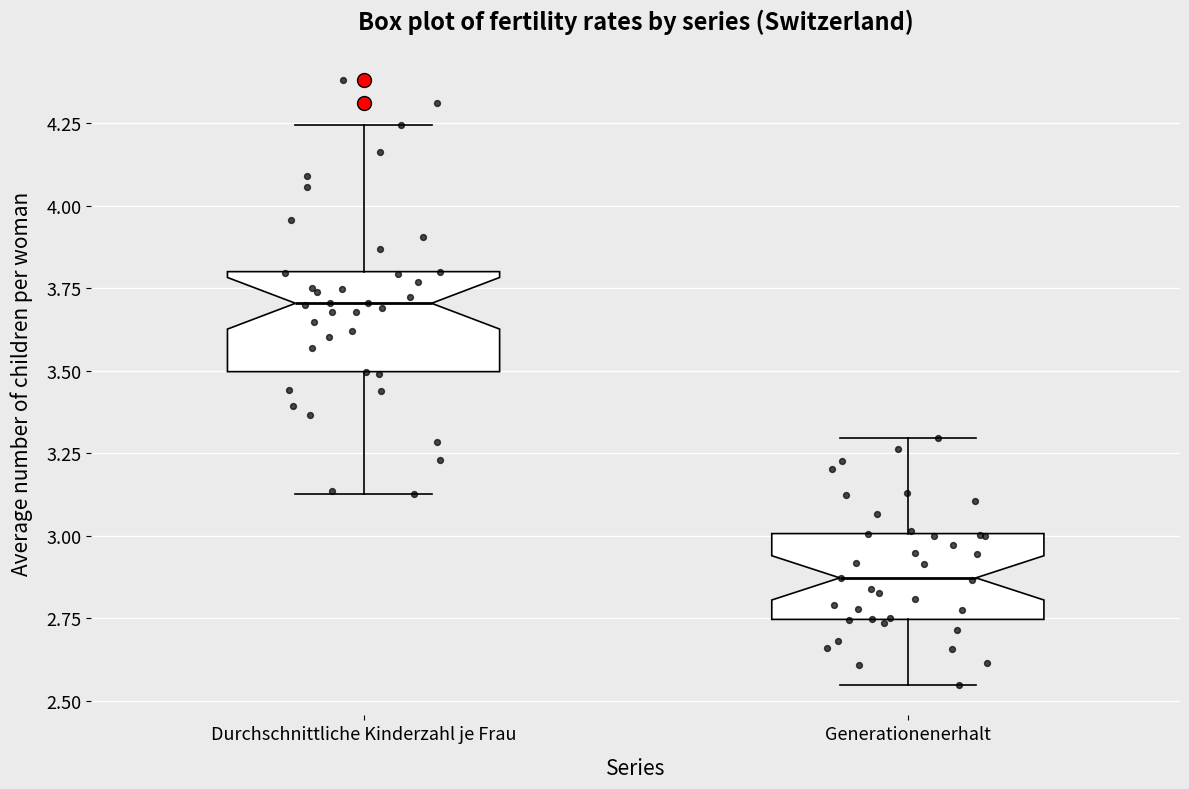

Reading left to right, transcribe this box plot: for each box, give where its median line is, the range the box spans, and where its two whiskers end, as read against the y-axis. The values are not printed on the chart, so give them approximately, as read against the axis.

Durchschnittliche Kinderzahl je Frau: median 3.70, box 3.50 to 3.80, whiskers 3.10 to 4.25
Generationenerhalt: median 2.85, box 2.75 to 3.00, whiskers 2.55 to 3.30